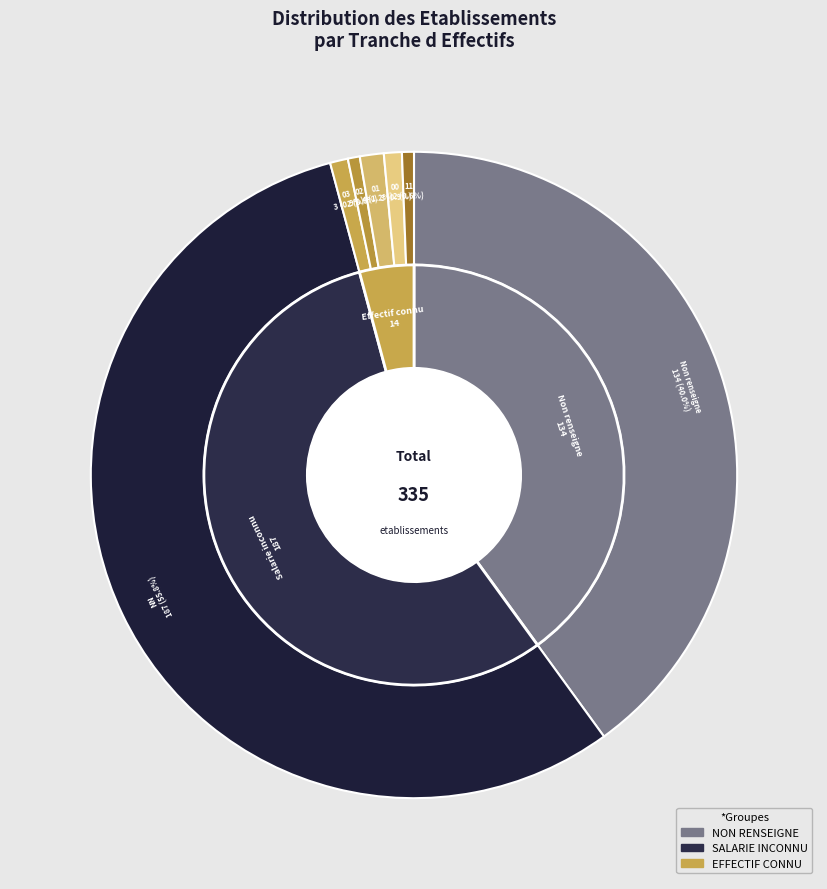

Combined, do 02 and 01 account for over 50%?

No